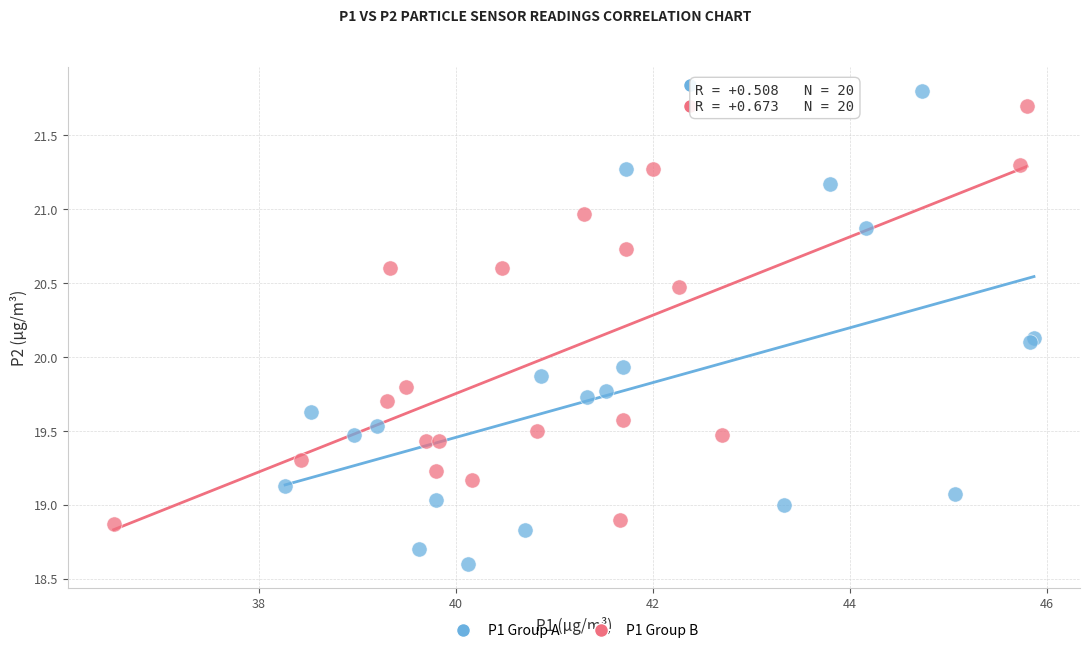

Which series reaches the minimum Y coordinate?

P1 Group A